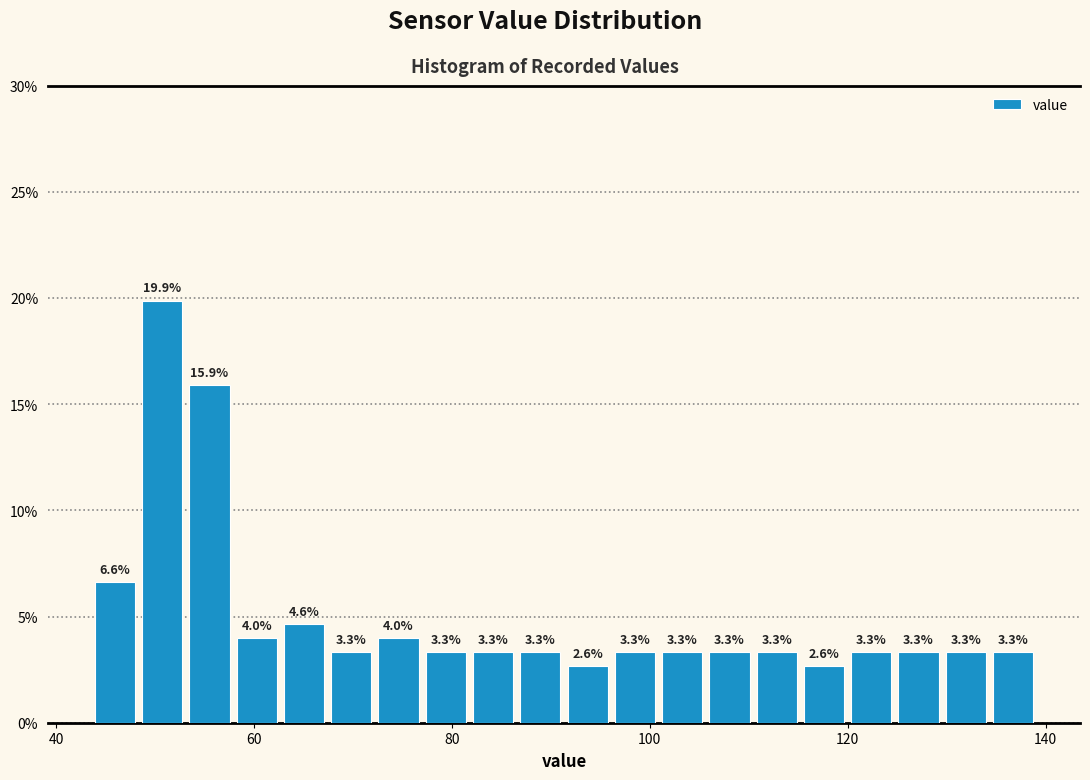

Read against the x-axis, roughly where is the centre of the tallest bar?

50